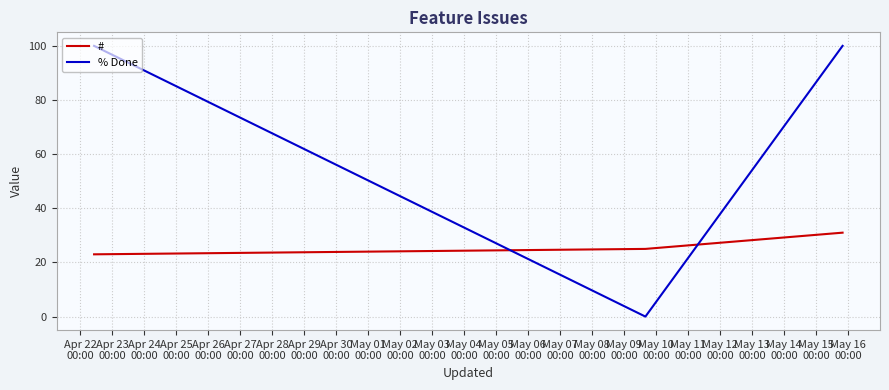

At how many categories does at least one series exceed 84?

2